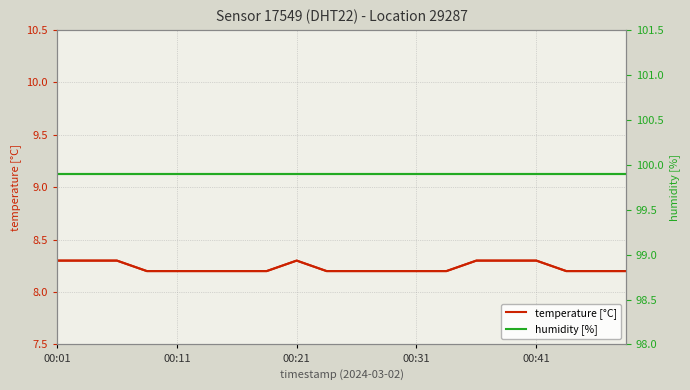

What is the lowest value of the temperature [°C] series?

8.2